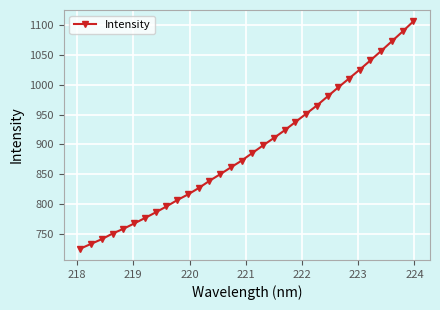

What is the value of the 14th point from the left?

849.8